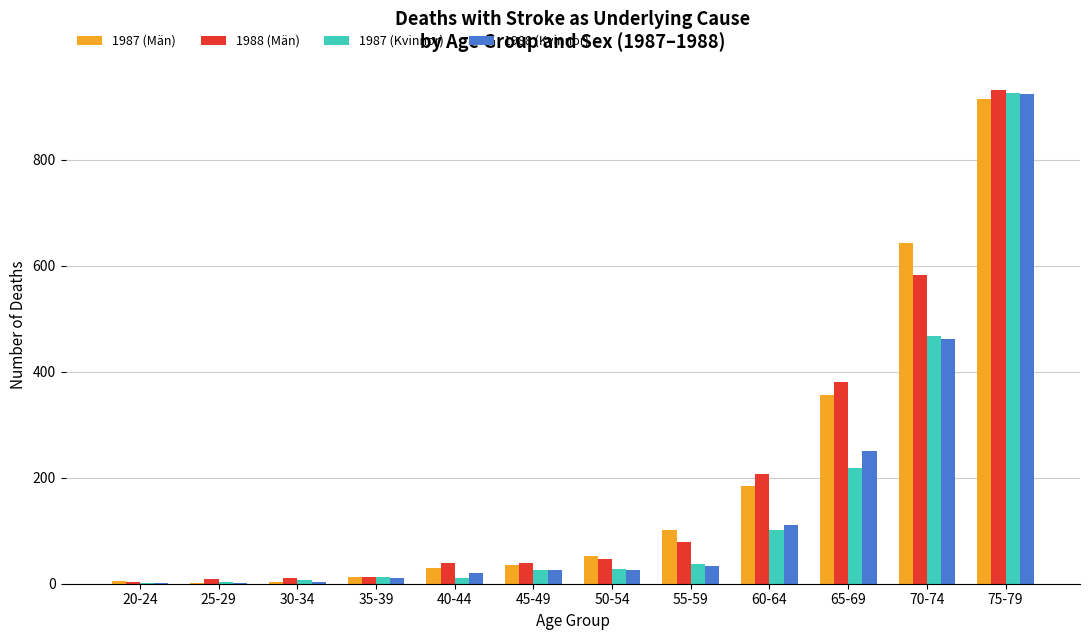

What is the sum of all 1988 (Kvinnor) values?

1870